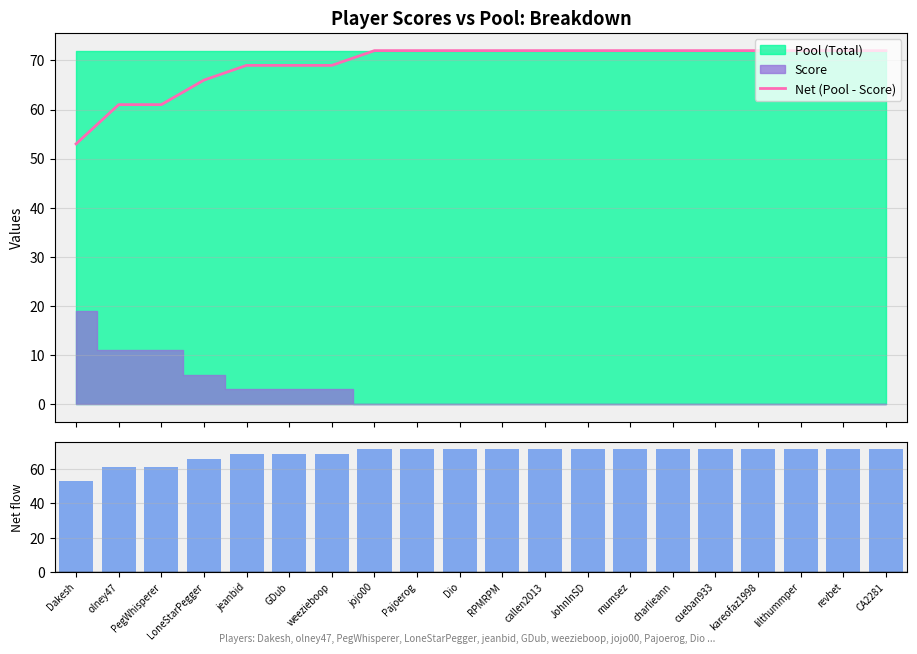

How many Net (Pool - Score) values are between 69 and 72?

16